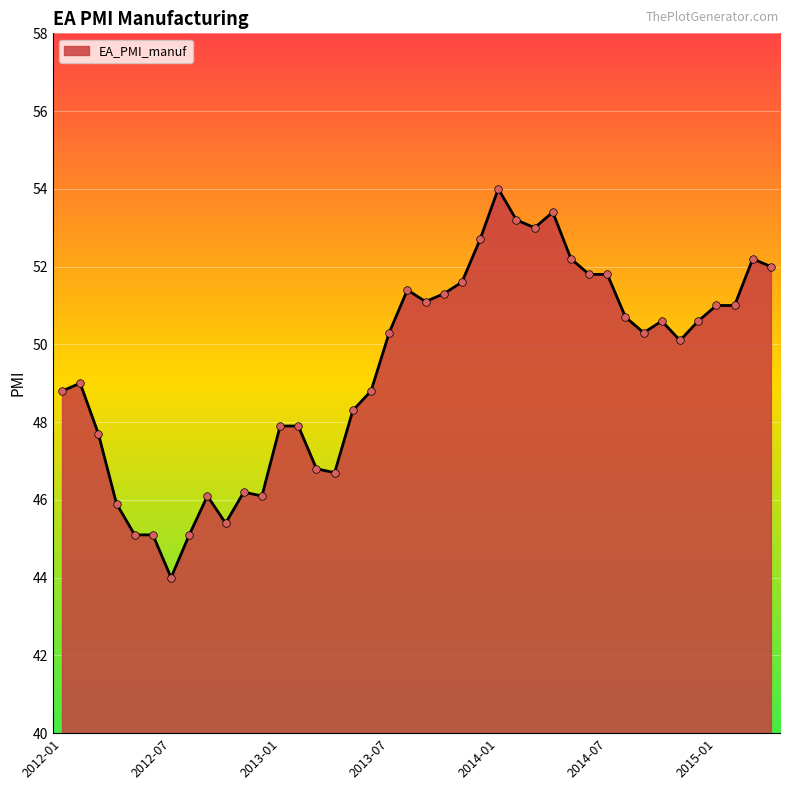

What is the minimum value shown in the chart?

44.0